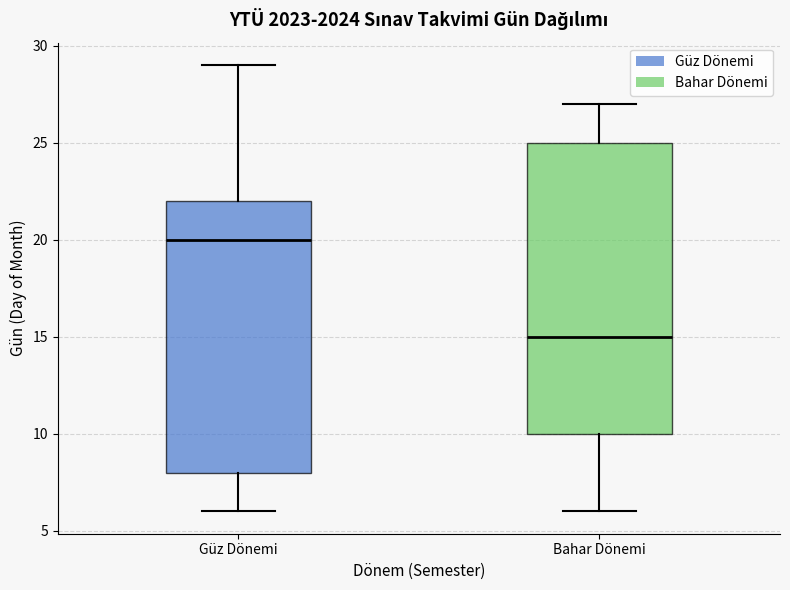

Which box is the tallest, from its lower edge to its upper edge?

Bahar Dönemi